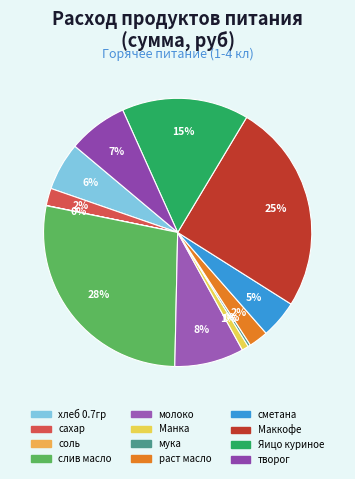

Is сметана the majority of the pie?

No